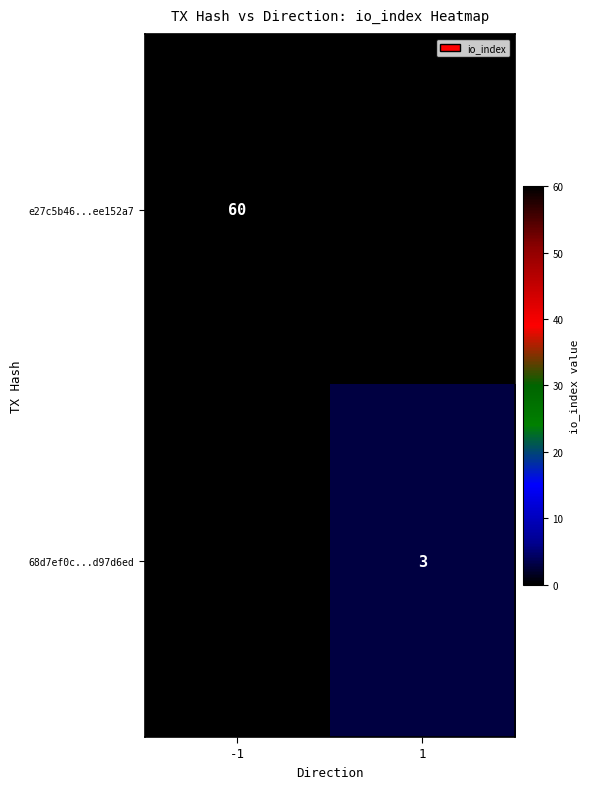

Which has a higher value, -1 or 1?

-1